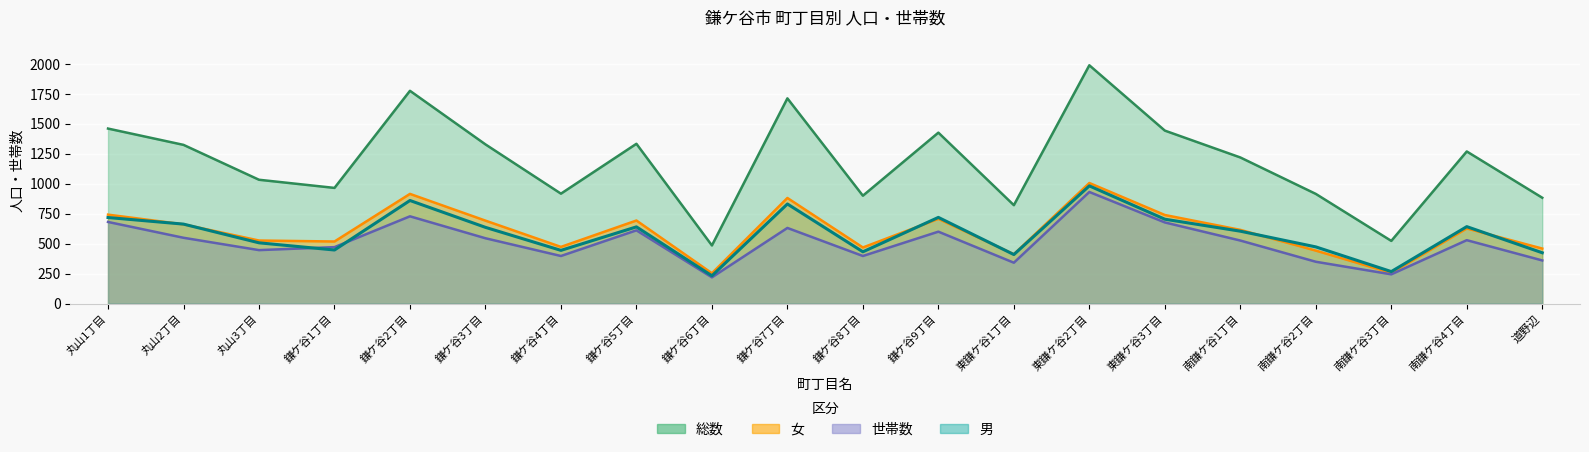

At which label is 総数 closest to 1236?

南鎌ケ谷1丁目